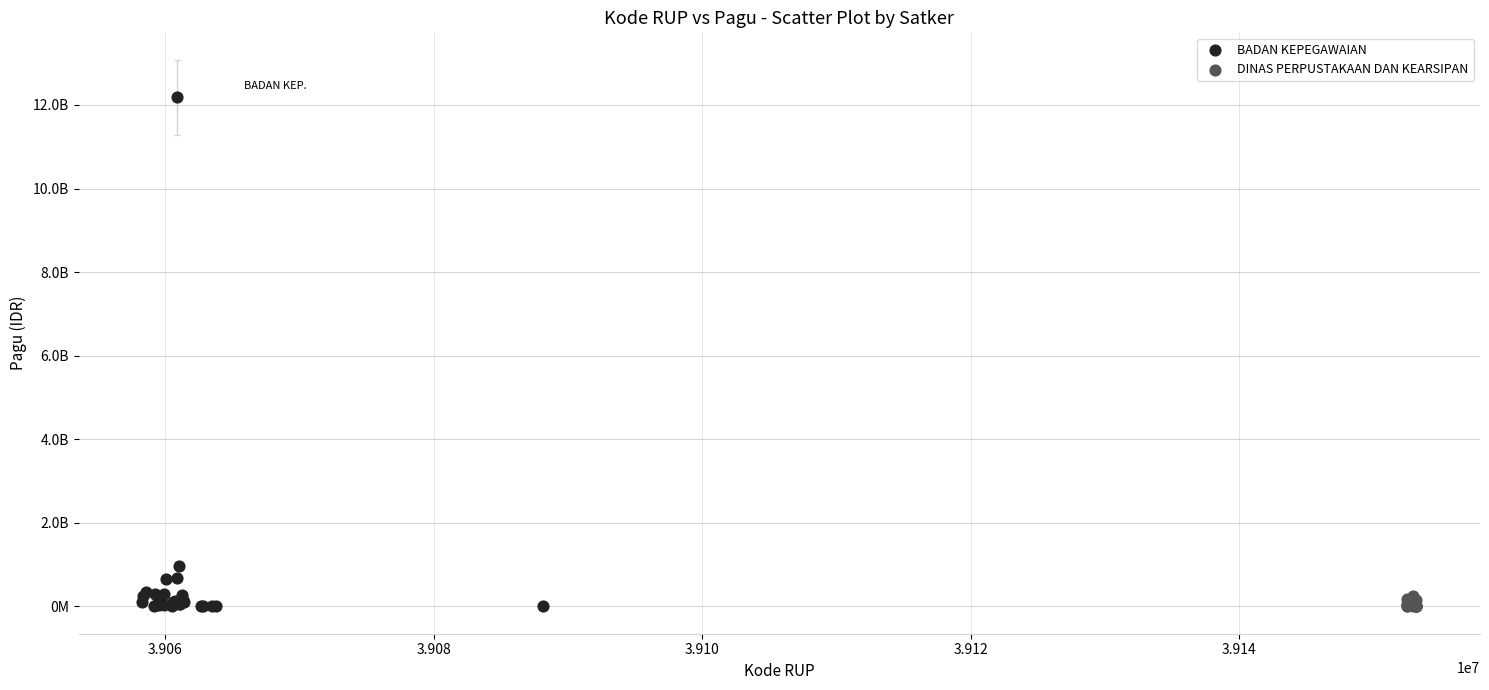

Which series has the largest Y range (max minus min)?

BADAN KEPEGAWAIAN